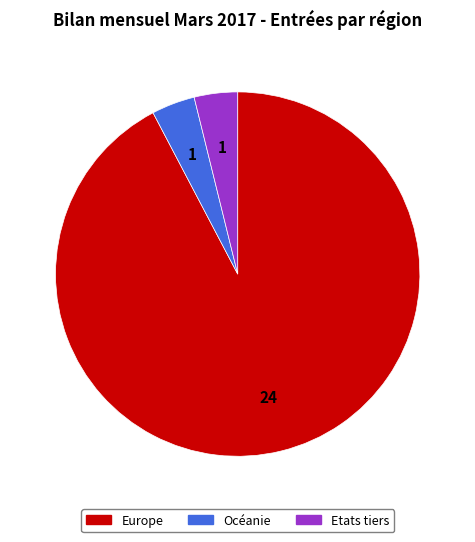

Is there any slice that represents more than half of the pie?

Yes